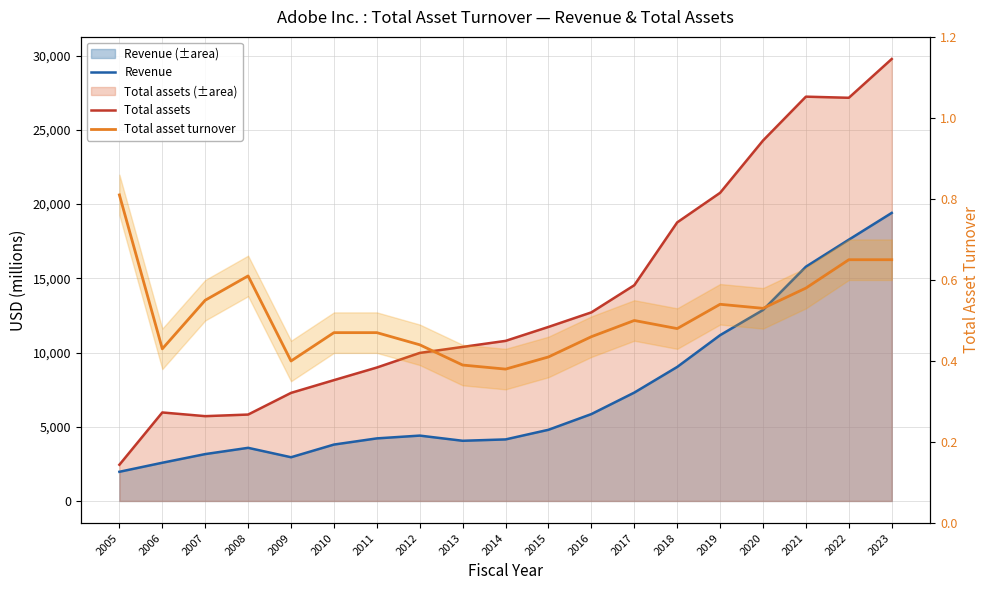

How many lines are shown in the chart?

3